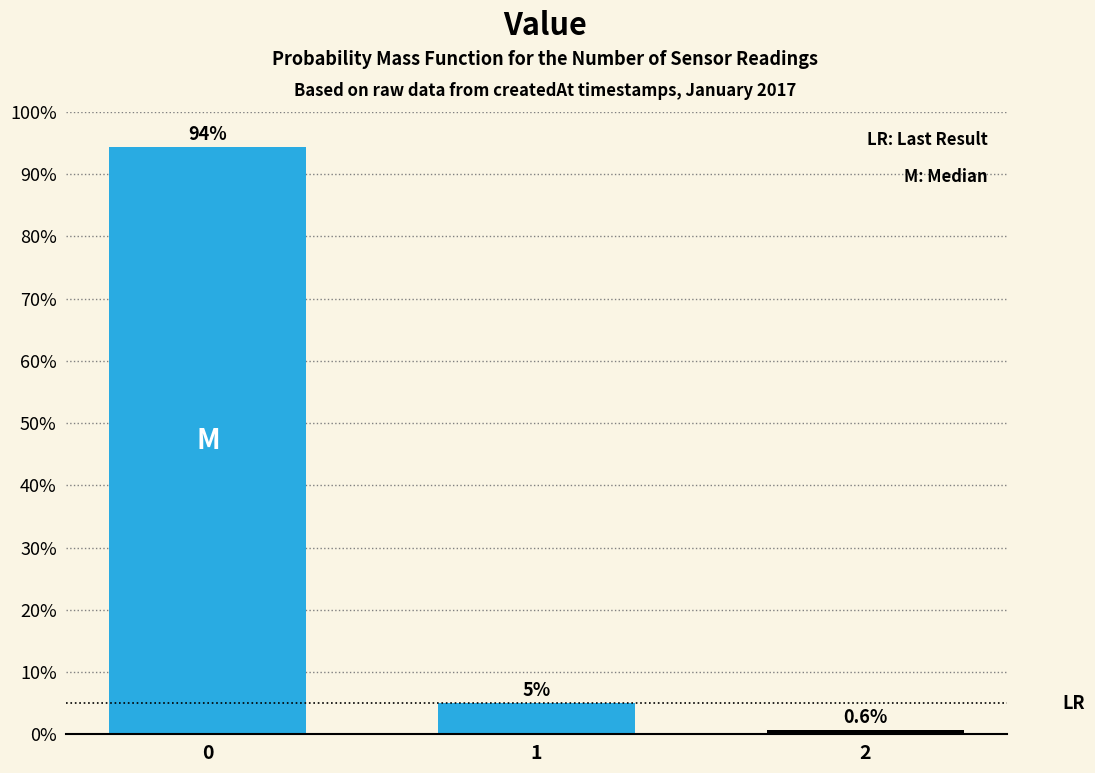

Reading right to left, transcribe all the data shown in this chart.

2=0.6	1=5.0	0=94.4